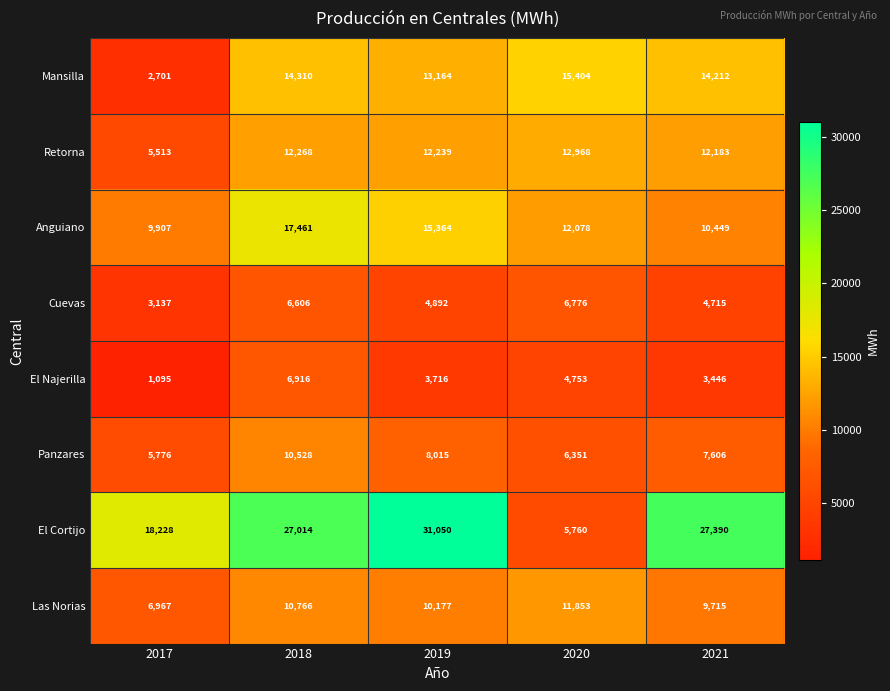

Where is Las Norias nearest to the value 9410?

2021